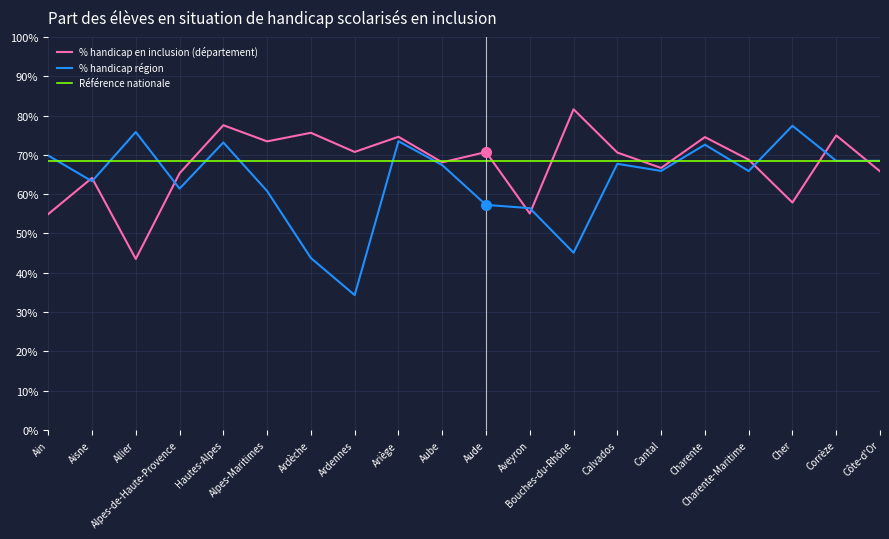

Read the Référence nationale value at Alpes-de-Haute-Provence.

68.5